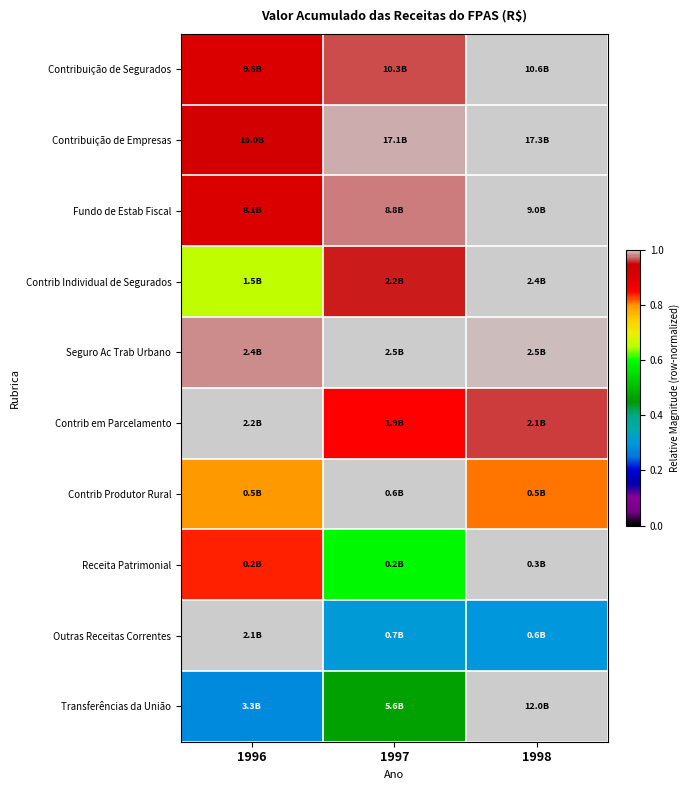

Which series has the largest range (max minus min)?

Transferências da União